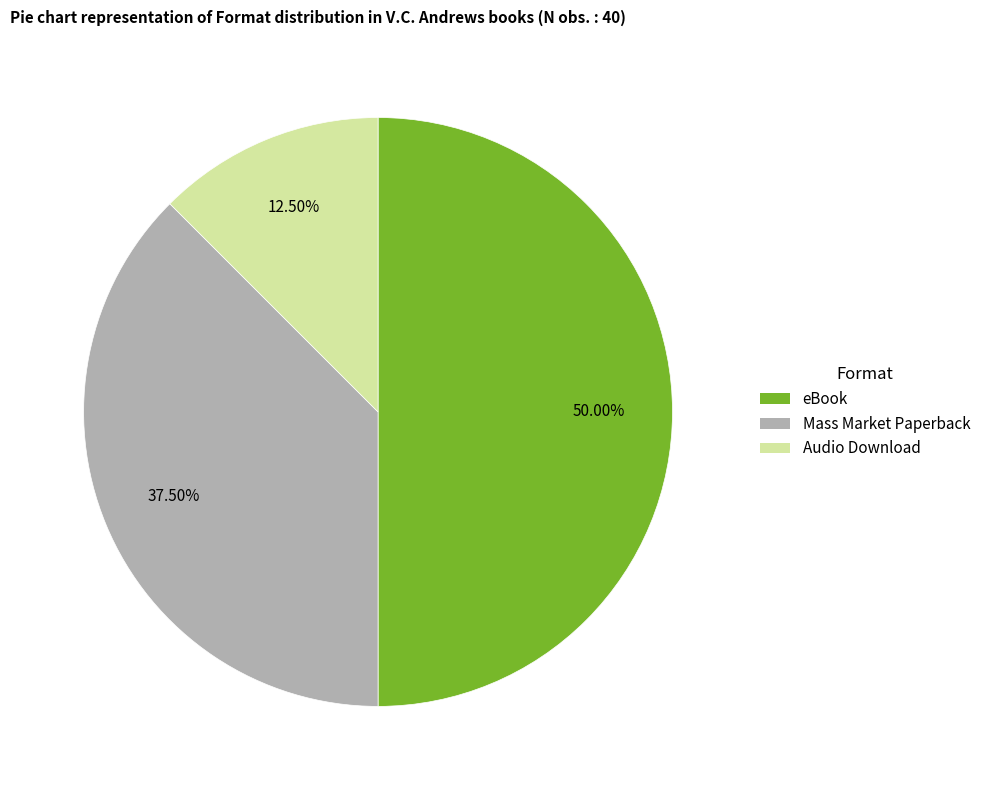

To the nearest percent, what is the average slice percentage?

33%